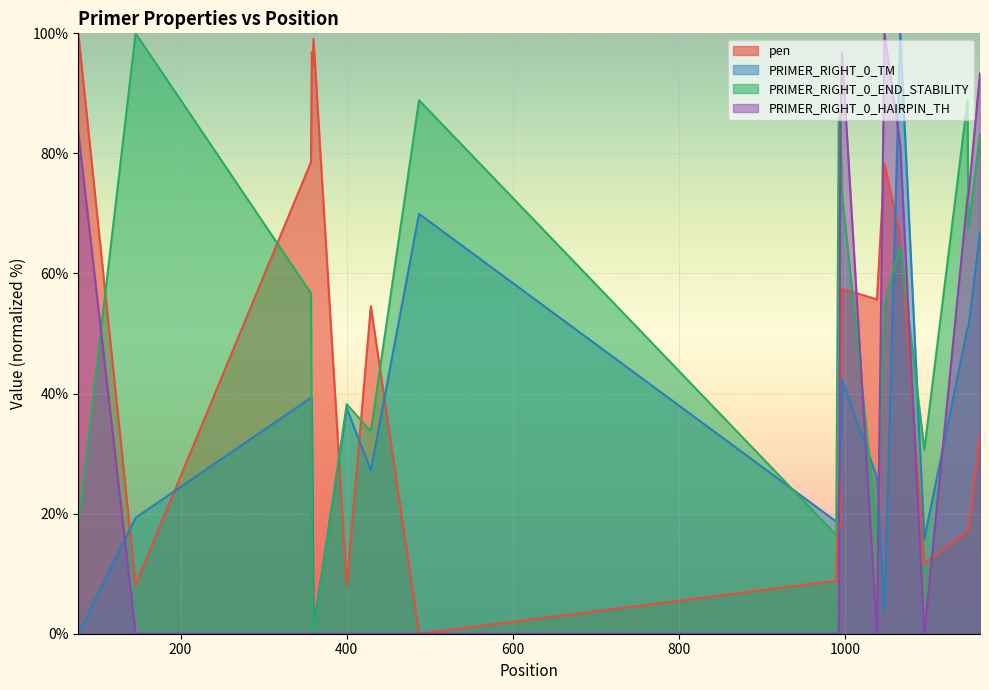

At which category does PRIMER_RIGHT_0_TM reach its first local peak?

357